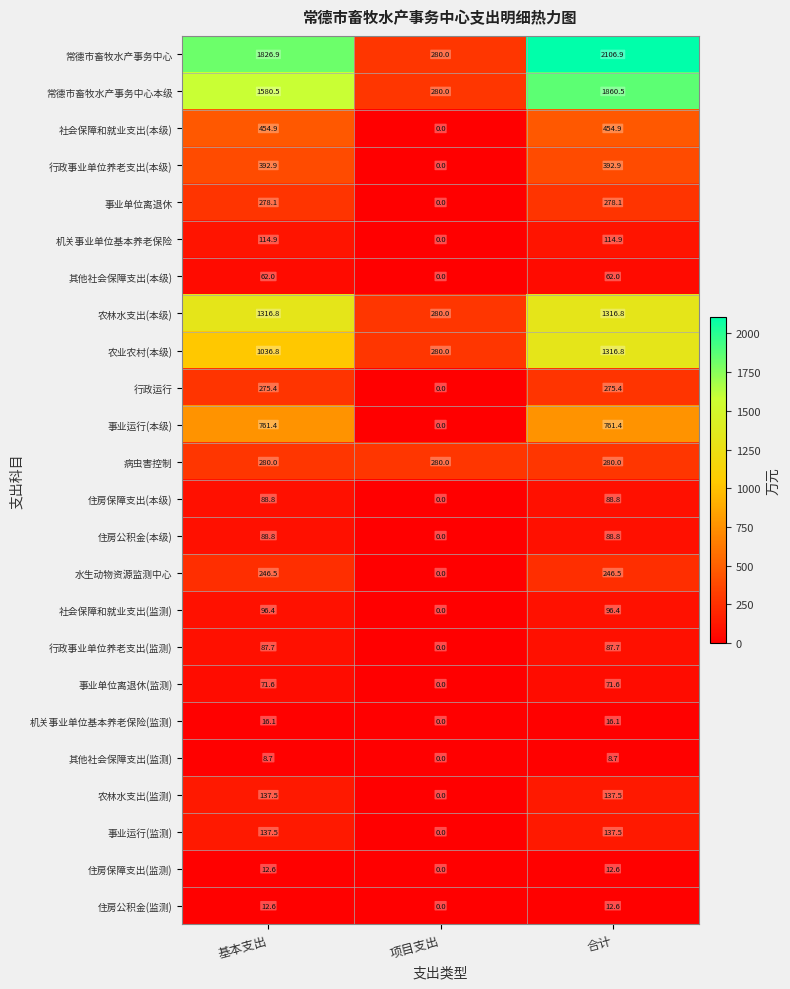

The 机关事业单位基本养老保险 series shows 0.0 at 项目支出. True or false?

True